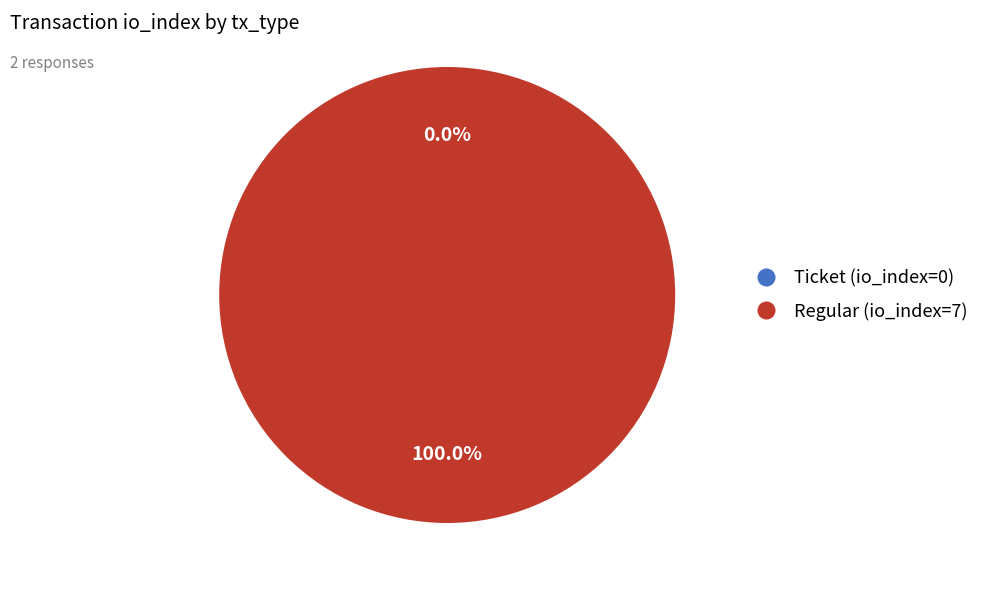

Which slice represents more than half of the pie?

Regular (io_index=7)